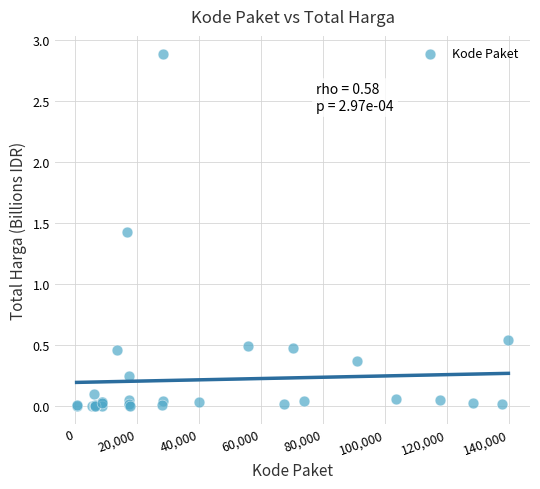

What Y value in the scatter plot is closest to 1?

1.4